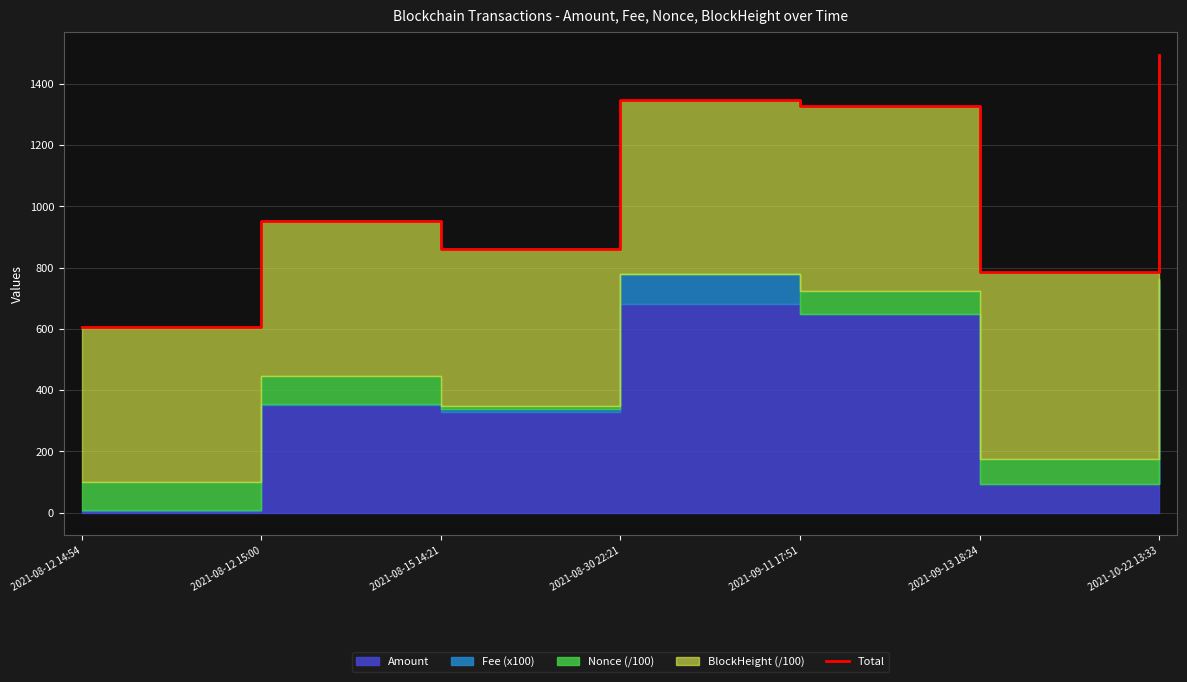

Rank the categories by value from highest to lowest.

2021-10-22 13:33, 2021-08-30 22:21, 2021-09-11 17:51, 2021-08-12 15:00, 2021-08-15 14:21, 2021-09-13 18:24, 2021-08-12 14:54